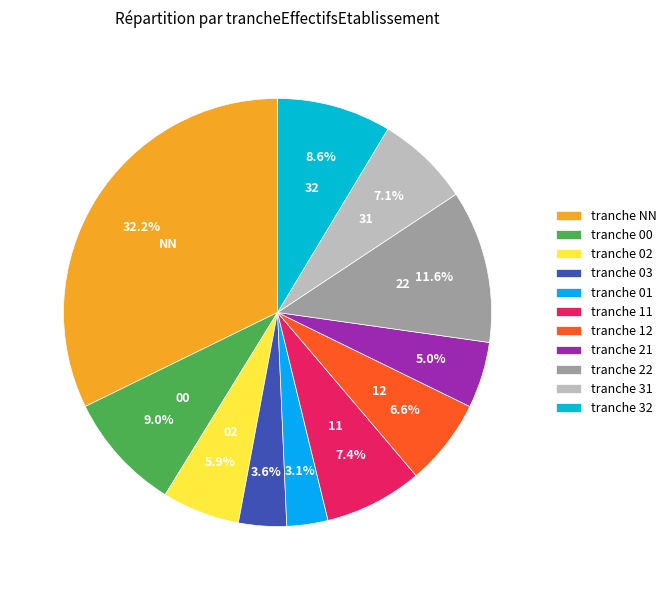

How many segments does this pie chart have?

11